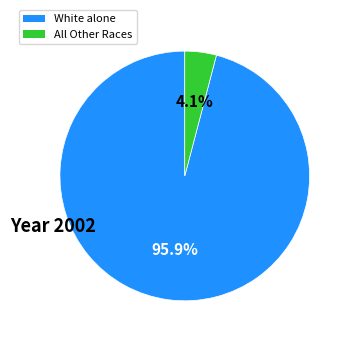

Does any single category account for the majority?

Yes